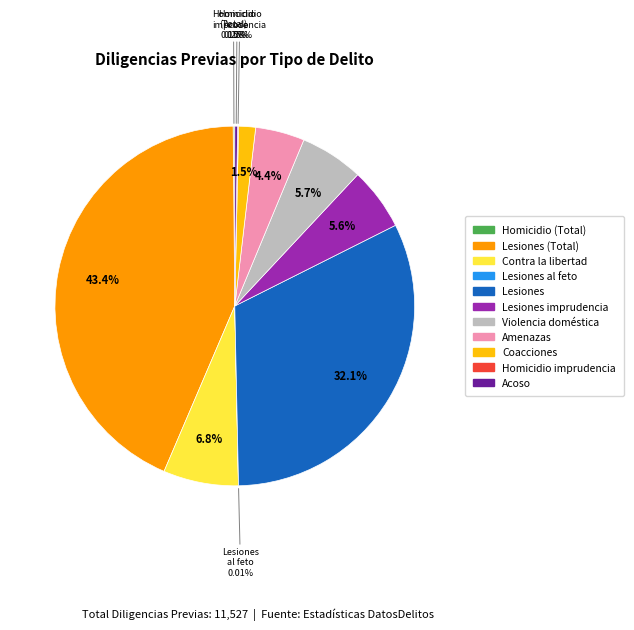

To the nearest percent, what is the difference between the largest and smallest slice percentages?

43%